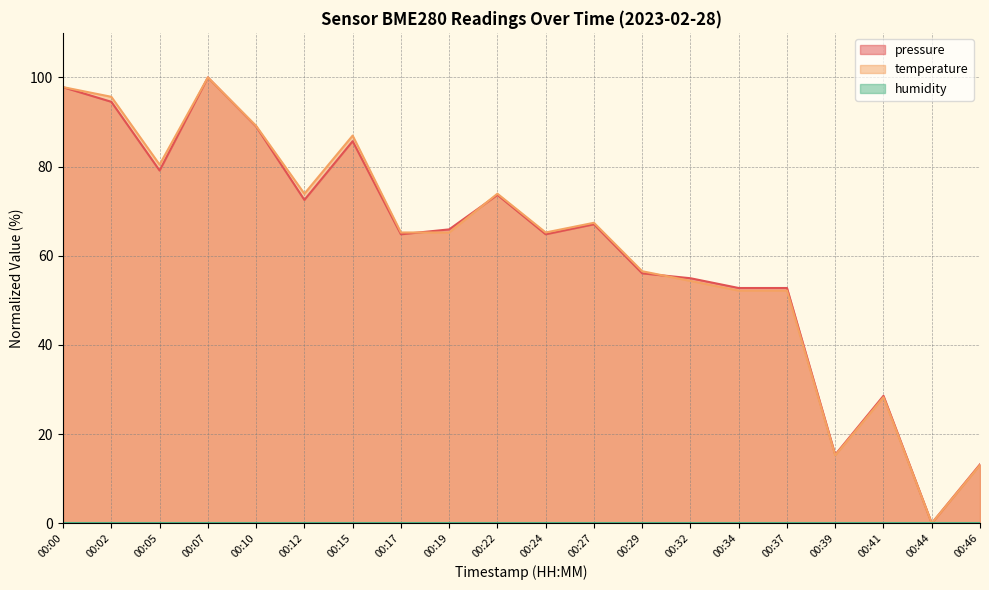

Does the chart display data point markers on the line(s)?

No